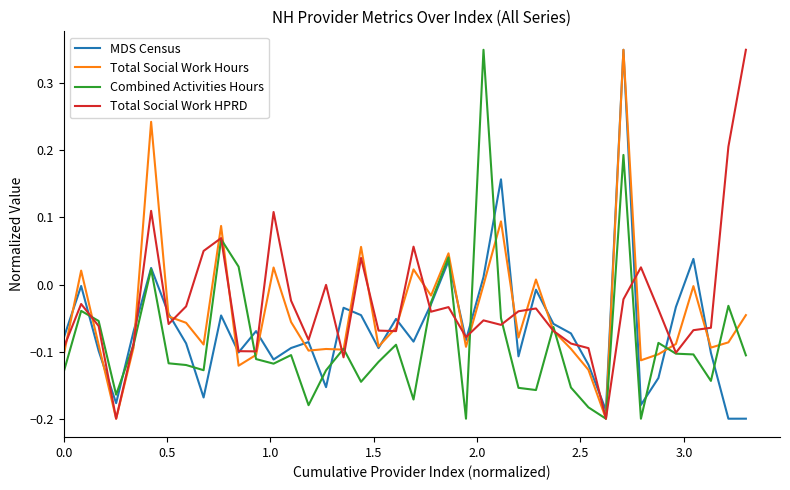

Reading right to left, list all the values displayed in this chart.

MDS Census: -0.2	-0.2	-0.1	0.0	-0.0	-0.1	-0.2	0.4	-0.2	-0.1	-0.1	-0.1	-0.0	-0.1	0.2	0.0	-0.1	0.0	-0.0	-0.1	-0.1	-0.1	-0.0	-0.0	-0.2	-0.1	-0.1	-0.1	-0.1	-0.1	-0.0	-0.2	-0.1	-0.0	0.0	-0.1	-0.2	-0.1	-0.0	-0.1
Total Social Work Hours: -0.0	-0.1	-0.1	-0.0	-0.1	-0.1	-0.1	0.4	-0.2	-0.1	-0.1	-0.1	0.0	-0.1	0.1	-0.0	-0.1	0.0	-0.0	0.0	-0.1	-0.1	0.1	-0.1	-0.1	-0.1	-0.1	0.0	-0.1	-0.1	0.1	-0.1	-0.1	-0.0	0.2	-0.1	-0.2	-0.1	0.0	-0.1
Combined Activities Hours: -0.1	-0.0	-0.1	-0.1	-0.1	-0.1	-0.2	0.2	-0.2	-0.2	-0.2	-0.1	-0.2	-0.2	-0.1	0.4	-0.2	0.0	-0.0	-0.2	-0.1	-0.1	-0.1	-0.1	-0.1	-0.2	-0.1	-0.1	-0.1	0.0	0.1	-0.1	-0.1	-0.1	0.0	-0.1	-0.2	-0.1	-0.0	-0.1
Total Social Work HPRD: 0.4	0.2	-0.1	-0.1	-0.1	-0.0	0.0	-0.0	-0.2	-0.1	-0.1	-0.1	-0.0	-0.0	-0.1	-0.1	-0.1	-0.0	-0.0	0.1	-0.1	-0.1	0.0	-0.1	-0.0	-0.1	-0.0	0.1	-0.1	-0.1	0.1	0.1	-0.0	-0.1	0.1	-0.1	-0.2	-0.1	-0.0	-0.1